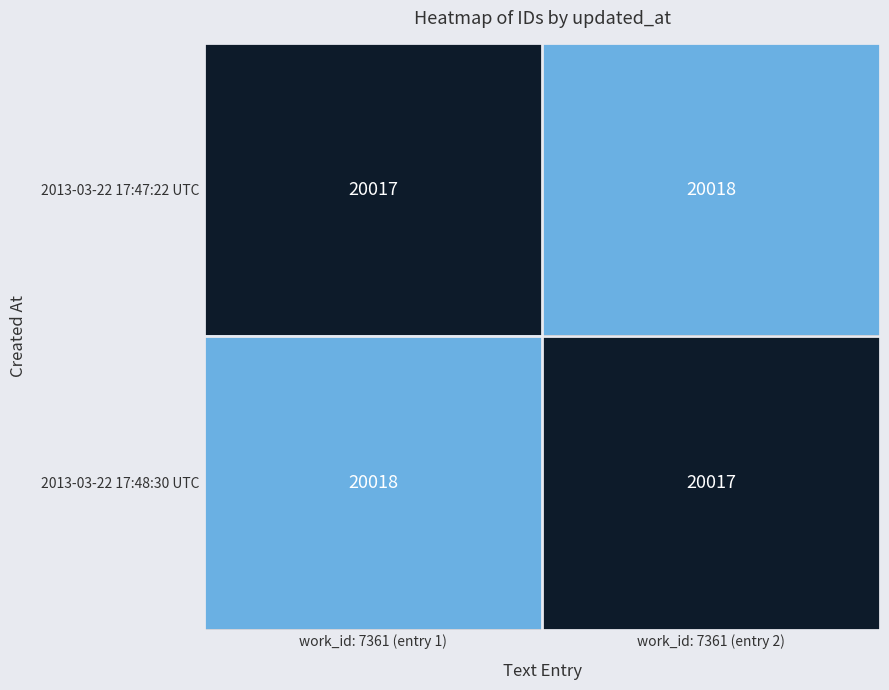

Is it true that 2013-03-22 17:47:22 UTC equals 20018 at work_id: 7361 (entry 2)?

True